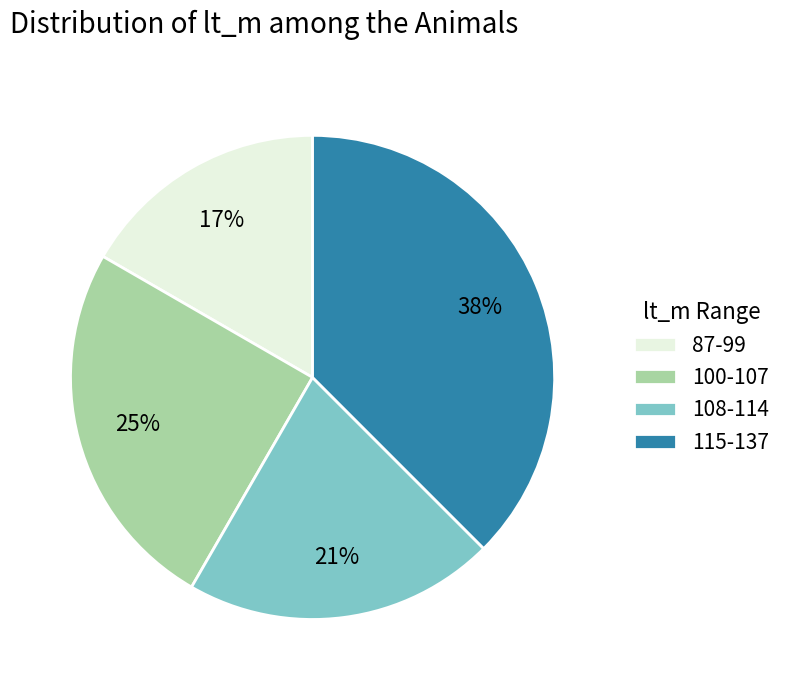

To the nearest percent, what is the difference between the 87-99 and 100-107 slice percentages?

8%